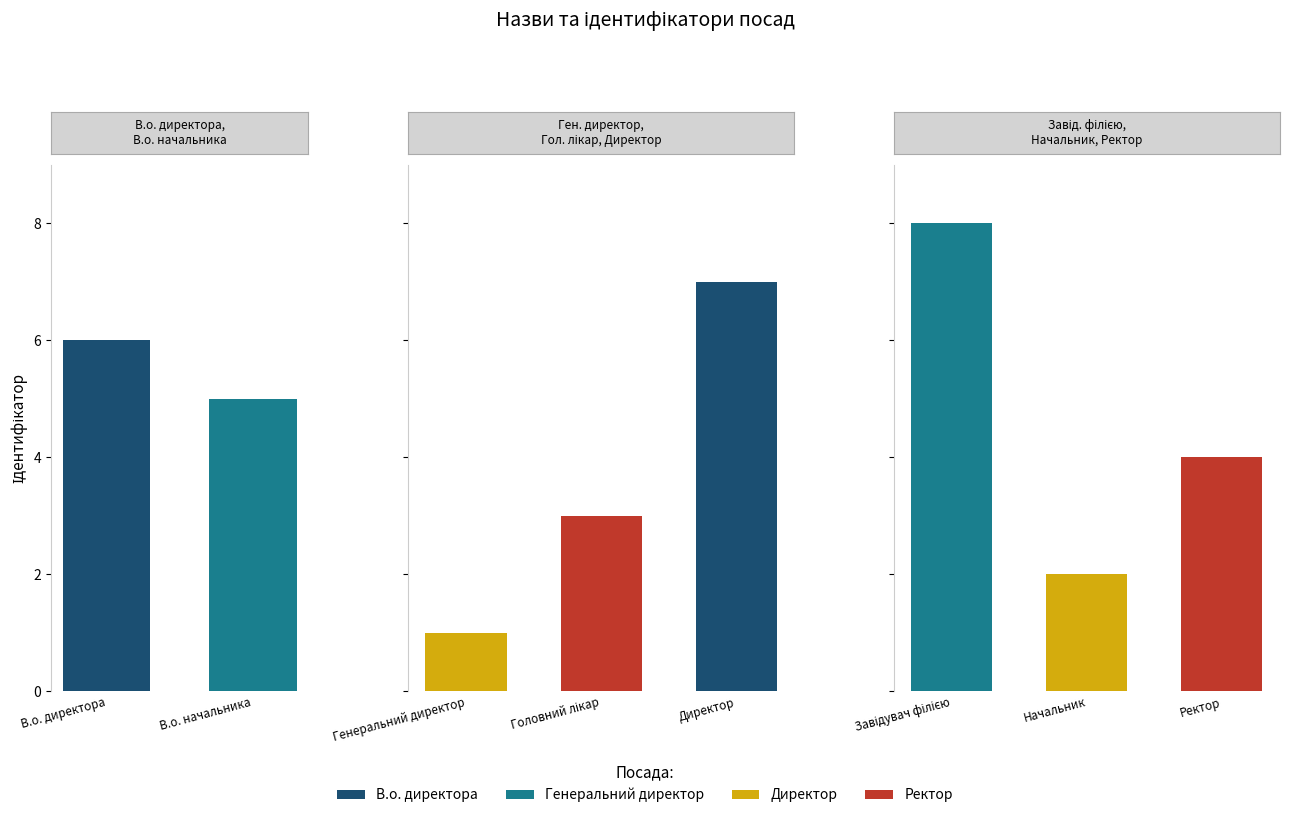

How many categories are shown in the chart?

8